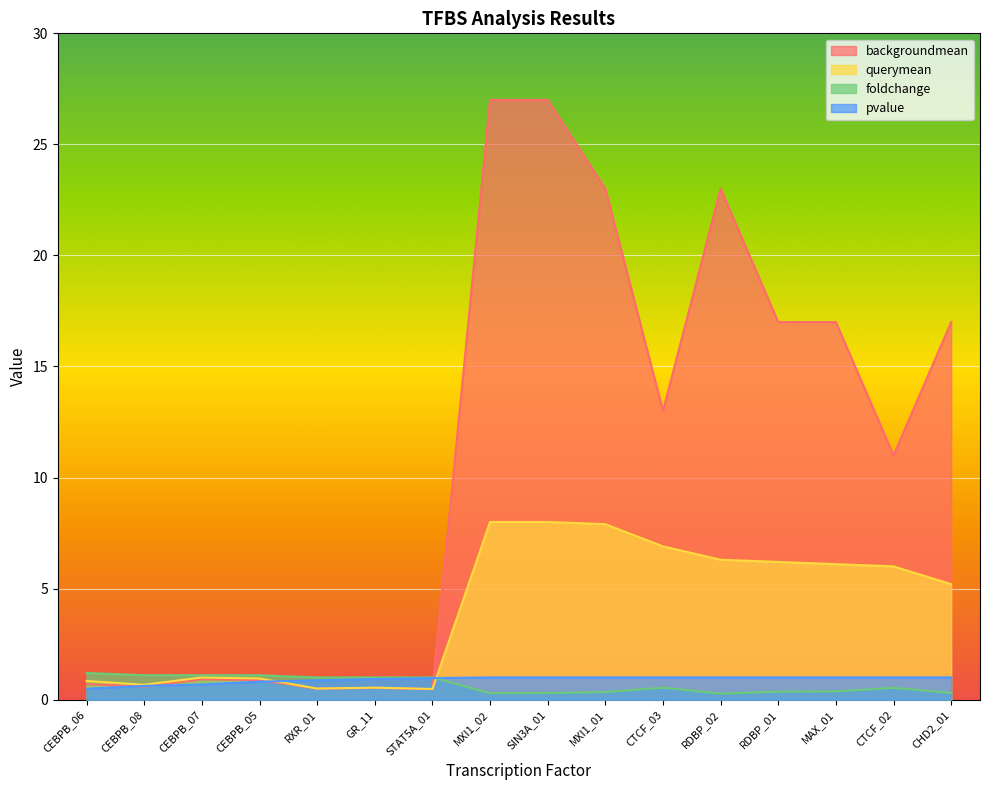

True or false: foldchange has a value of 0.1 at CTCF_03.

False